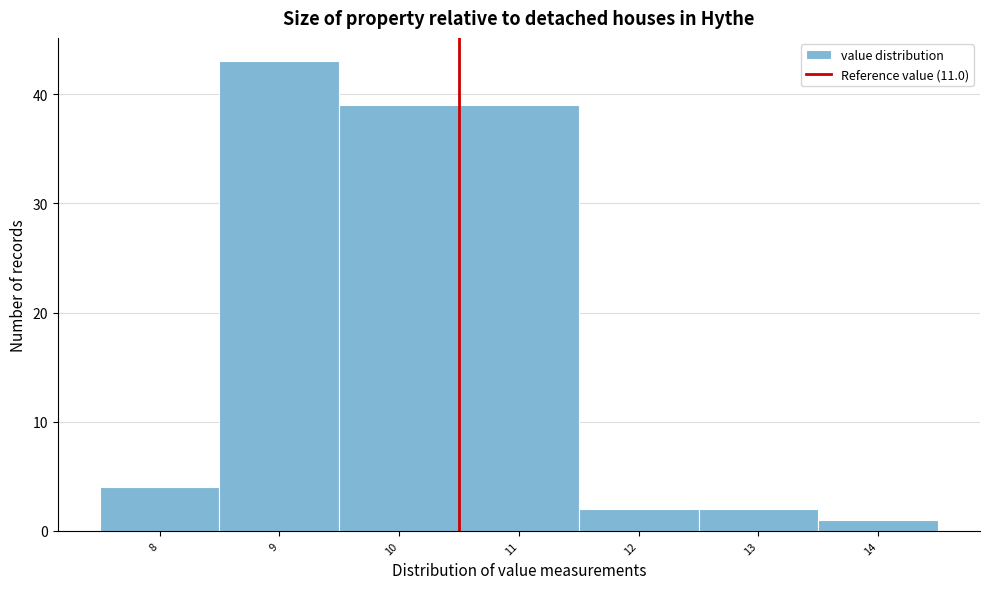

Reading left to right, list all the values displayed in this chart.

4	43	39	39	2	2	1